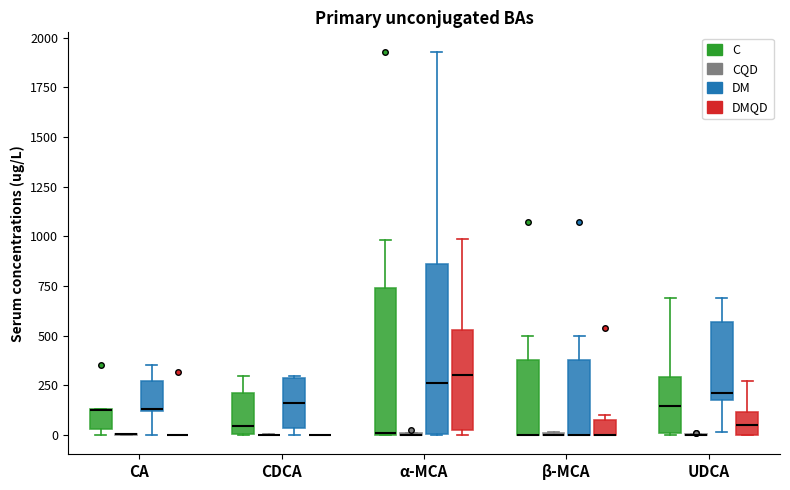

Which box is the tallest, from its lower edge to its upper edge?

α-MCA (DM)